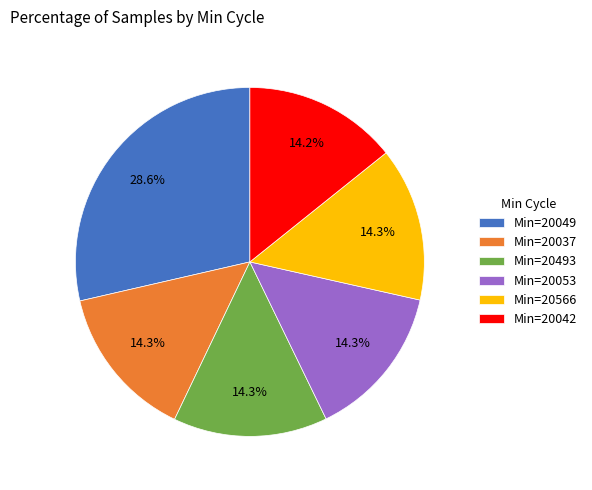

Approximately how many times larger is the value at Min=20493 compared to Min=20049?

0.5